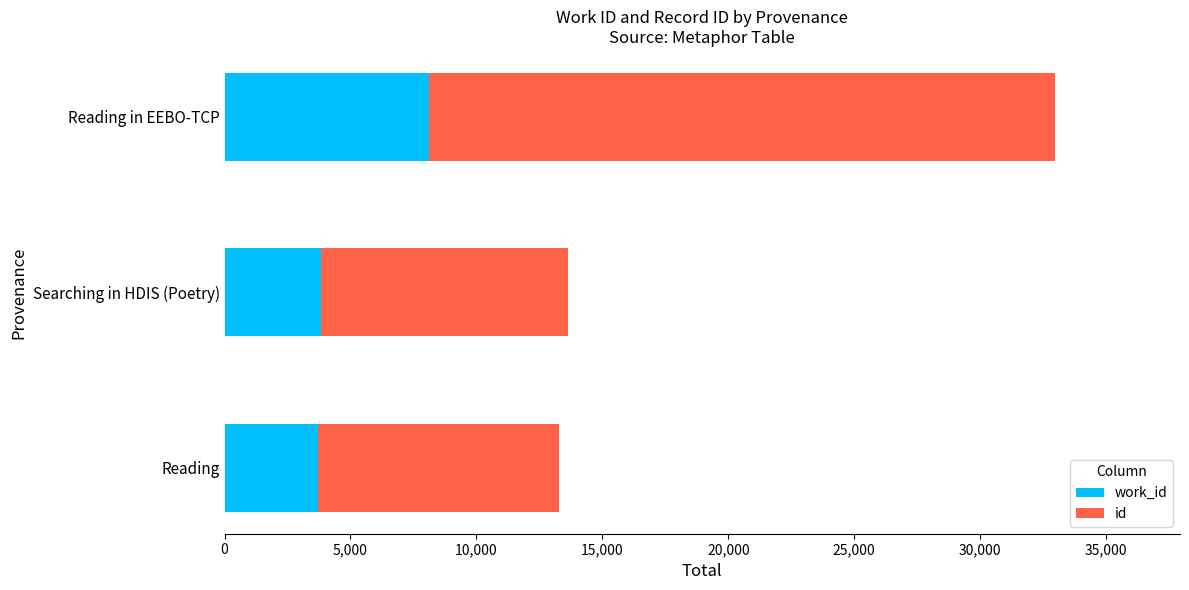

At which category is the sum across all series the highest?

Reading in EEBO-TCP